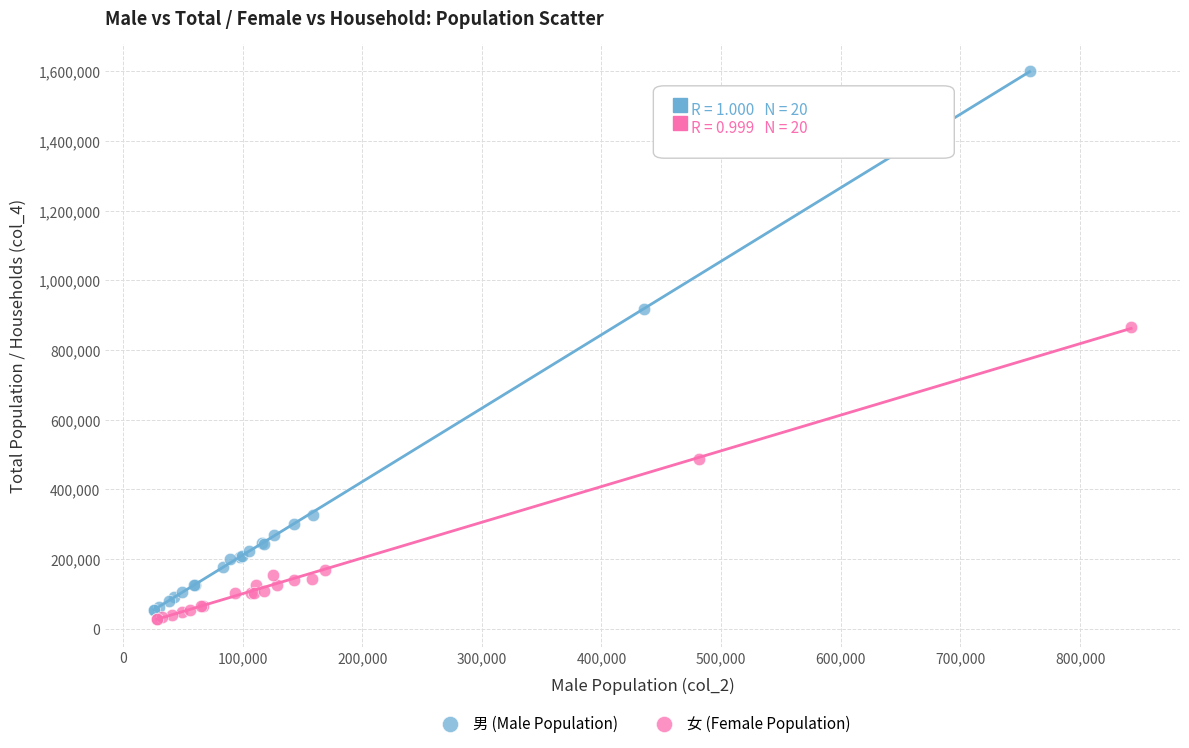

Which series has the largest Y range (max minus min)?

男 (Male Population)